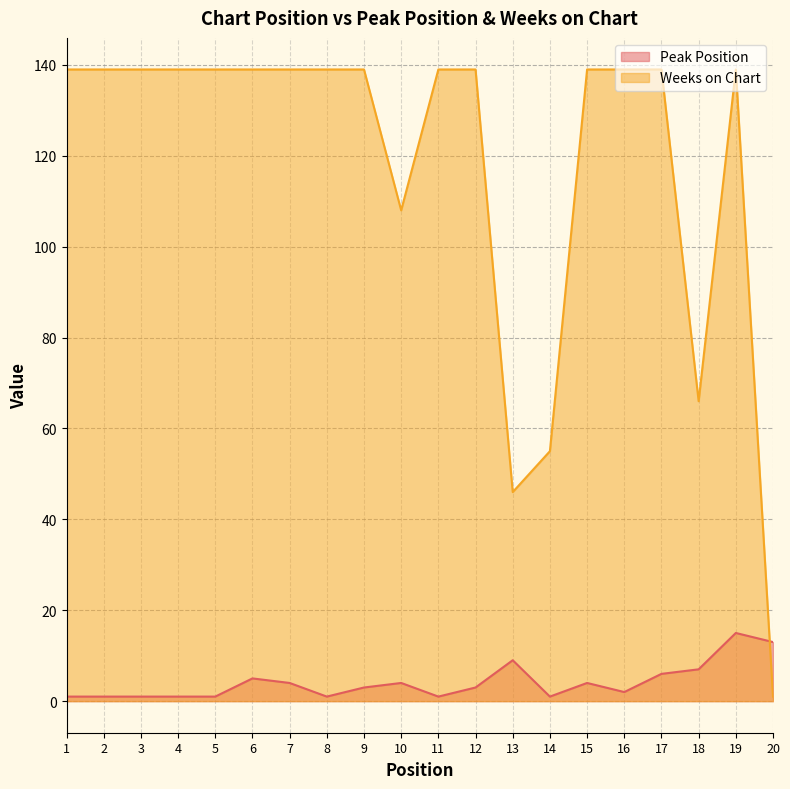

How many values in the Peak Position series are below 3?

9